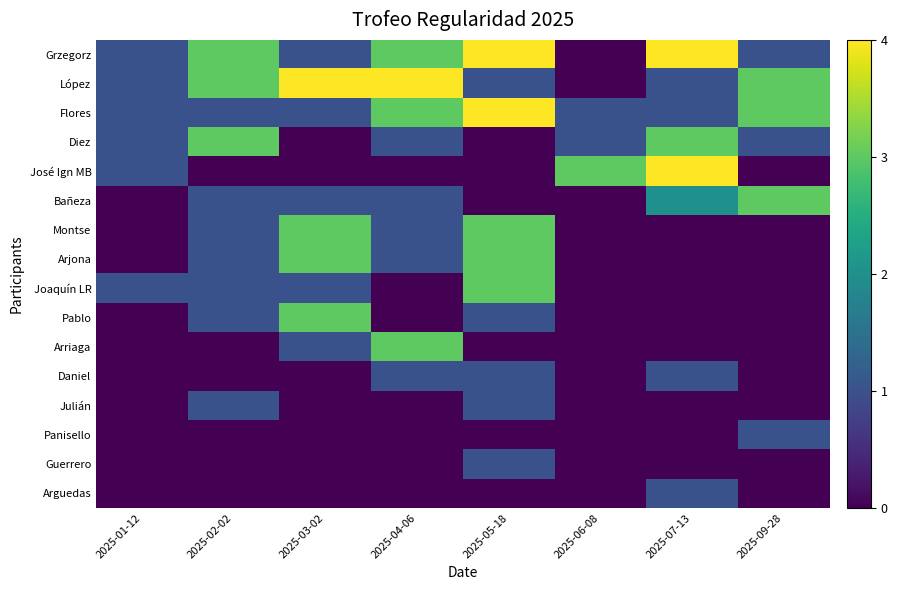

Rank the series by their maximum value, from lowest to highest.

Daniel, Julián, Panisello, Guerrero, Arguedas, Diez, Bañeza, Montse, Arjona, Joaquín LR, Pablo, Arriaga, Grzegorz, López, Flores, José Ign MB